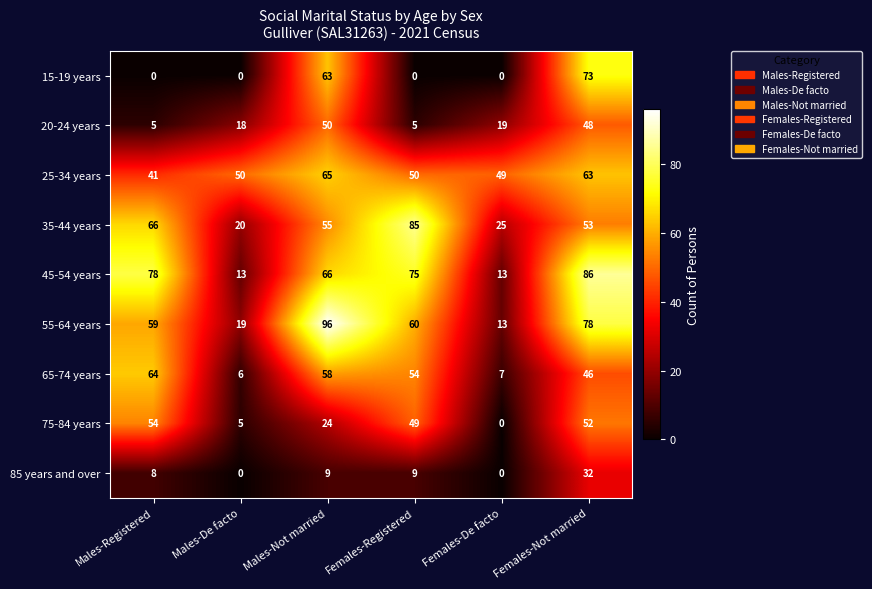

Where is 55-64 years nearest to the value 54?

Males-Registered